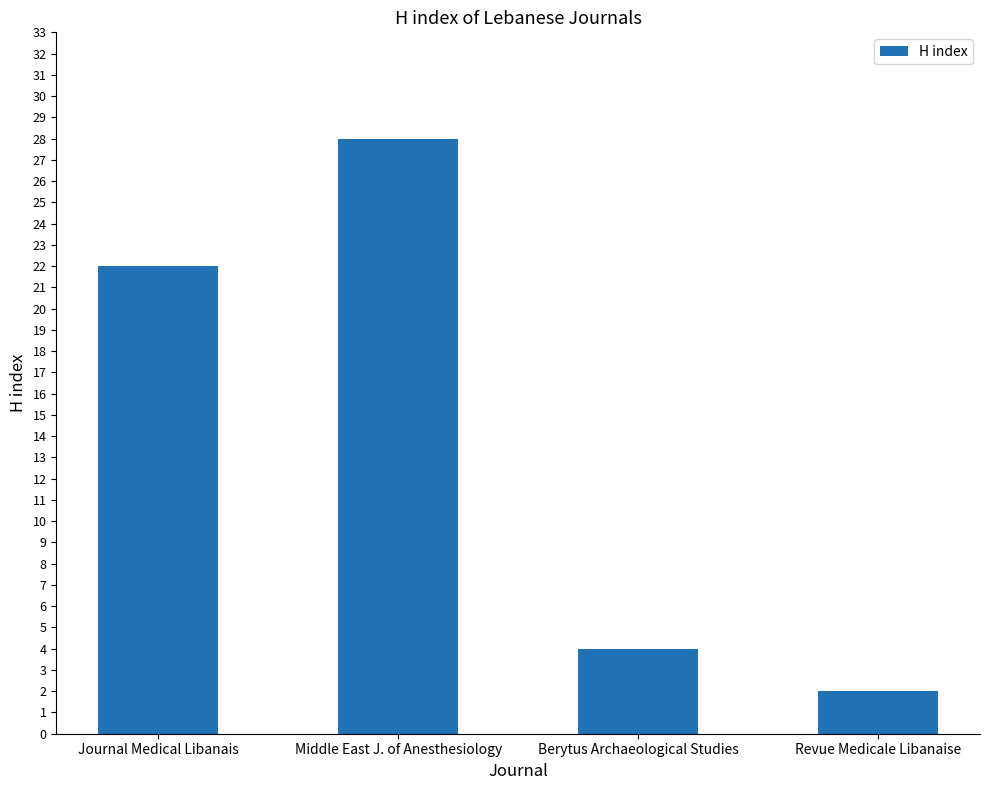

Reading left to right, what are all the values shown in this chart?

22	28	4	2